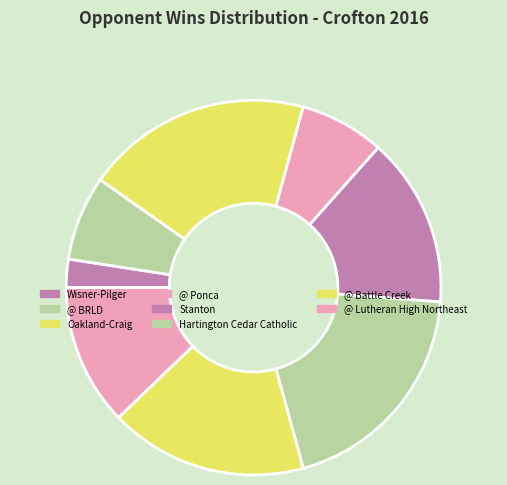

How many segments does this pie chart have?

8